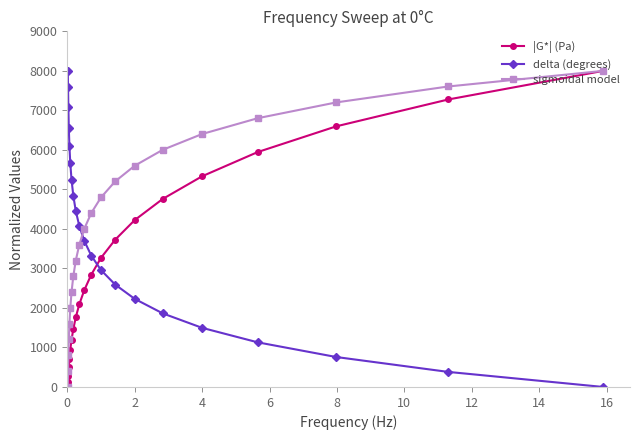

True or false: sigmoidal model and delta (degrees) intersect in this chart.

True